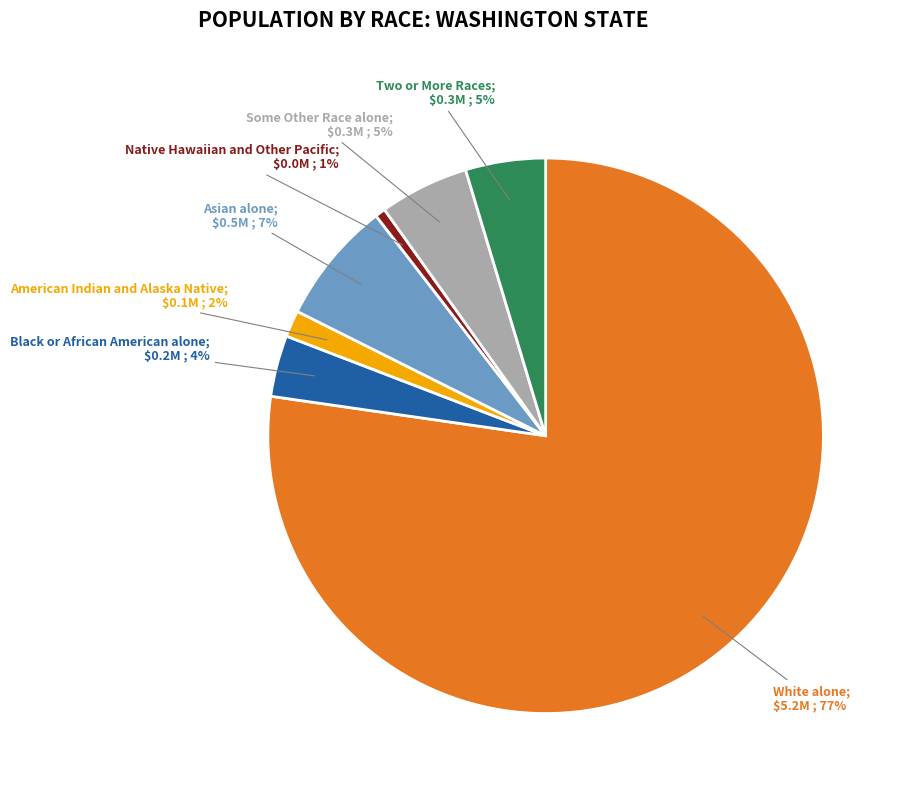

Count the number of slices in the pie.

7